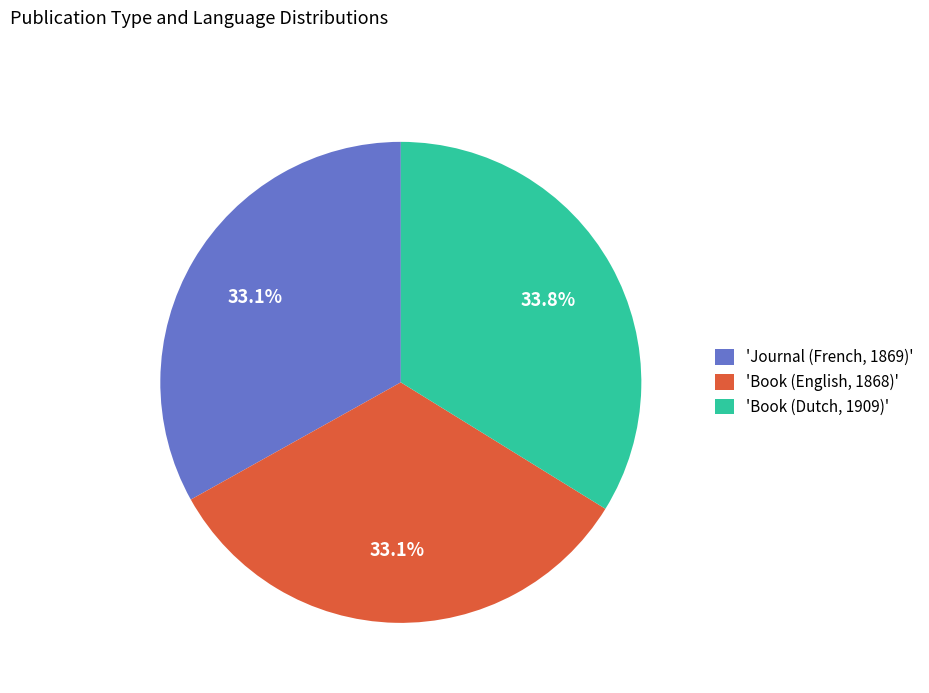

How many slices are in this pie chart?

3